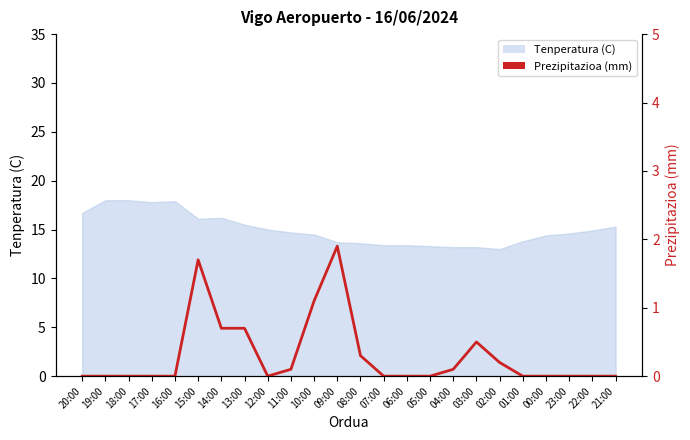

How many lines are shown in the chart?

1